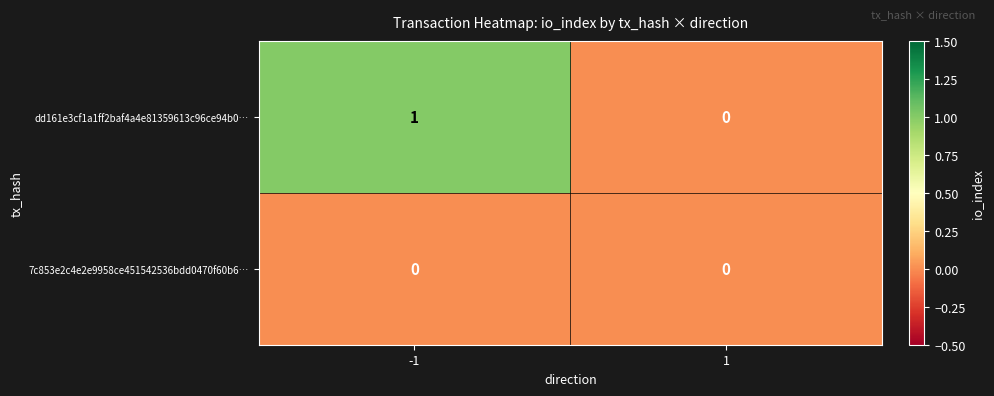

Reading left to right, list all the values displayed in this chart.

dd161e3cf1a1ff2baf4a4e81359613c96ce94b0…: -1=1	1=0
7c853e2c4e2e9958ce451542536bdd0470f60b6…: -1=0	1=0